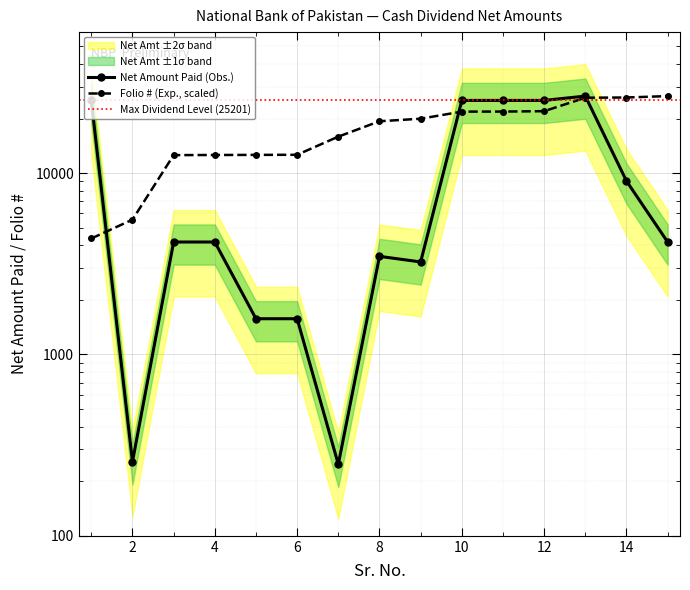

True or false: Folio/CDS Account has more than 2 points higher than both neighbors.

False